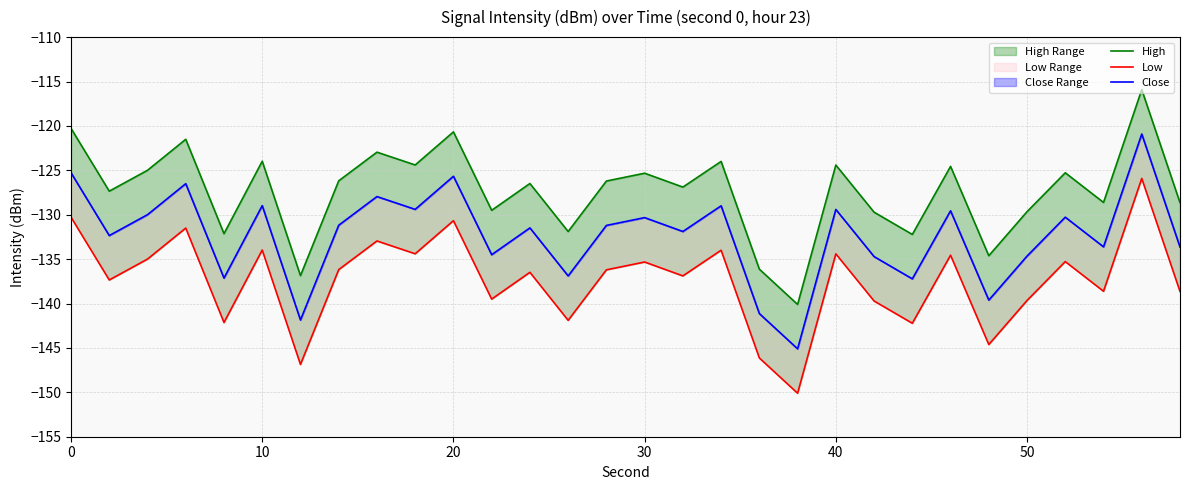

What are all the series names shown in the legend?

High, Low, Close